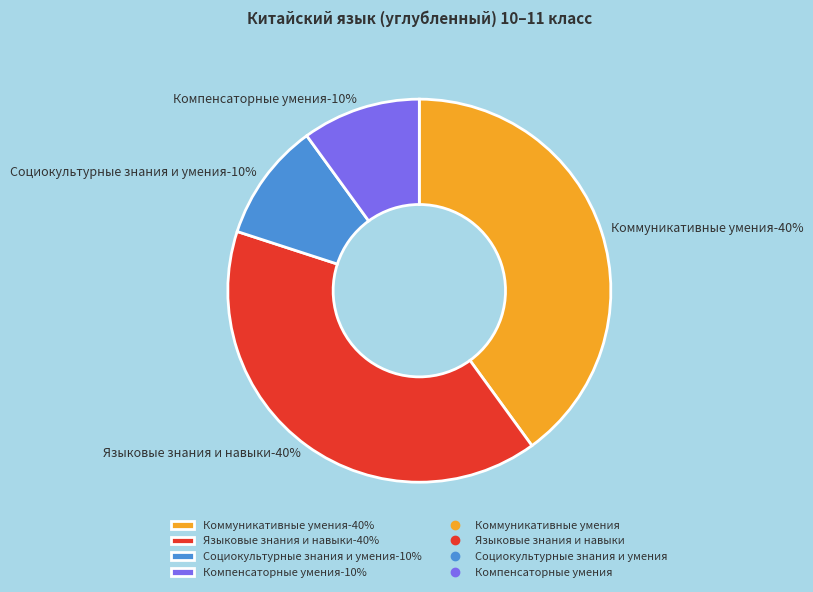

Between Языковые знания и навыки and Компенсаторные умения, which is larger?

Языковые знания и навыки